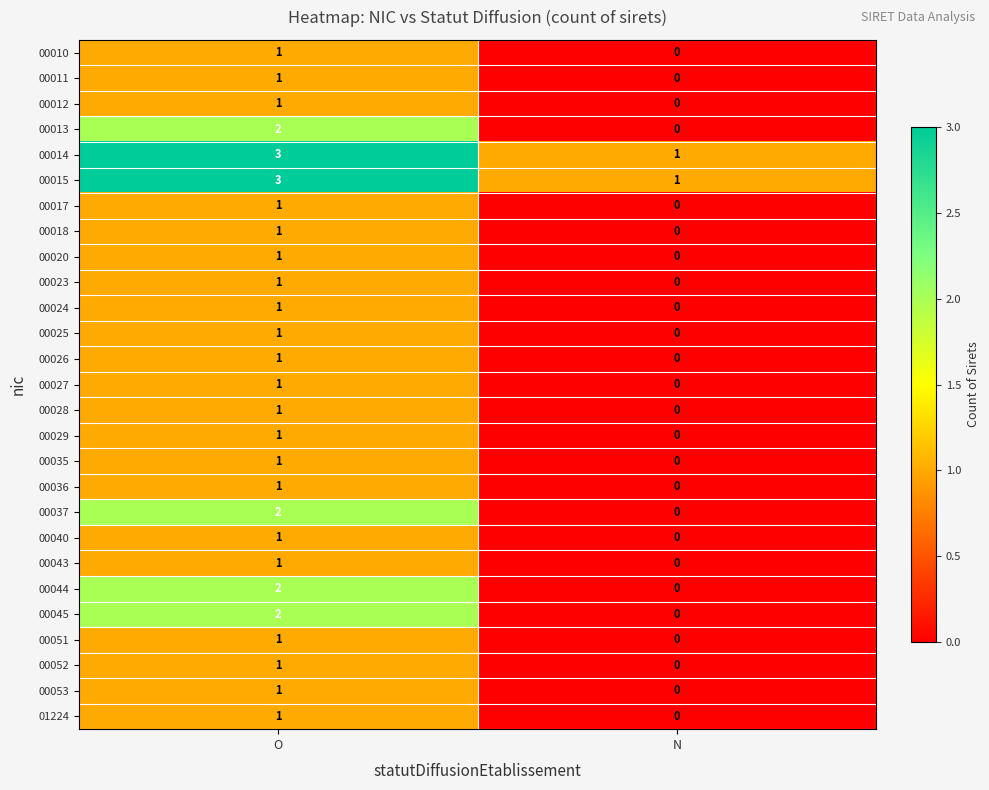

The value of 00018 at N is 0. True or false?

True